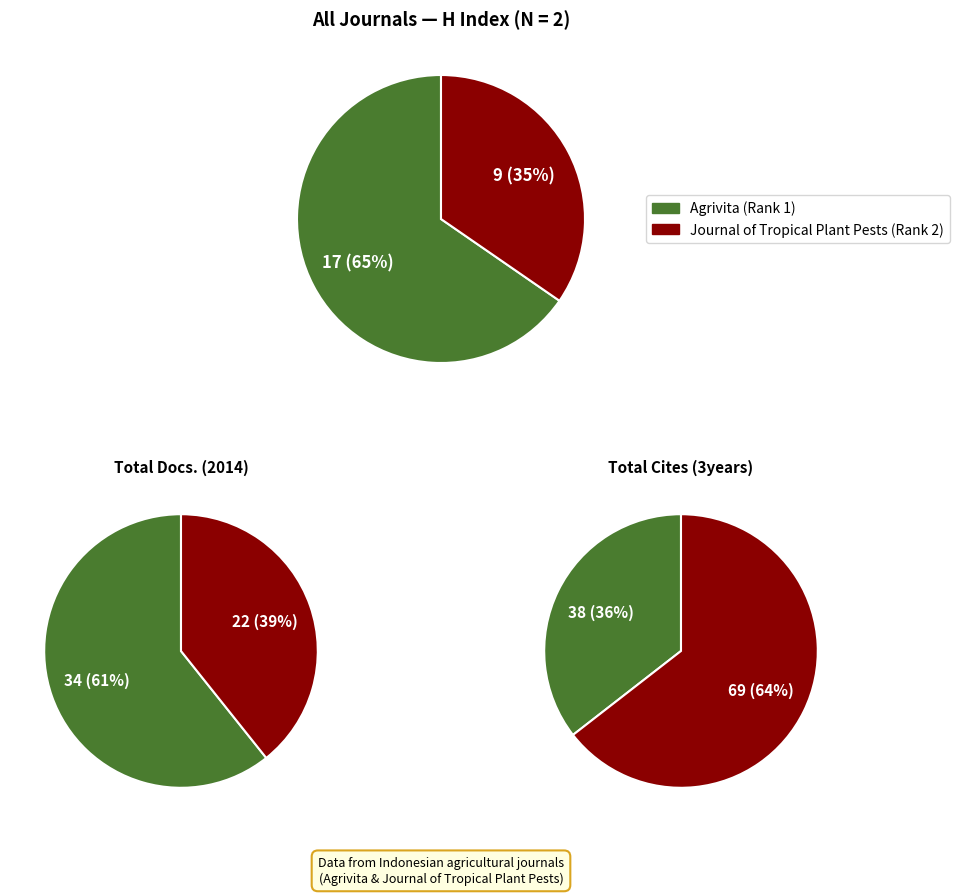

To the nearest percent, what is the difference between the Agrivita (Rank 1) and Journal of Tropical Plant Pests (Rank 2) slice percentages?

31%